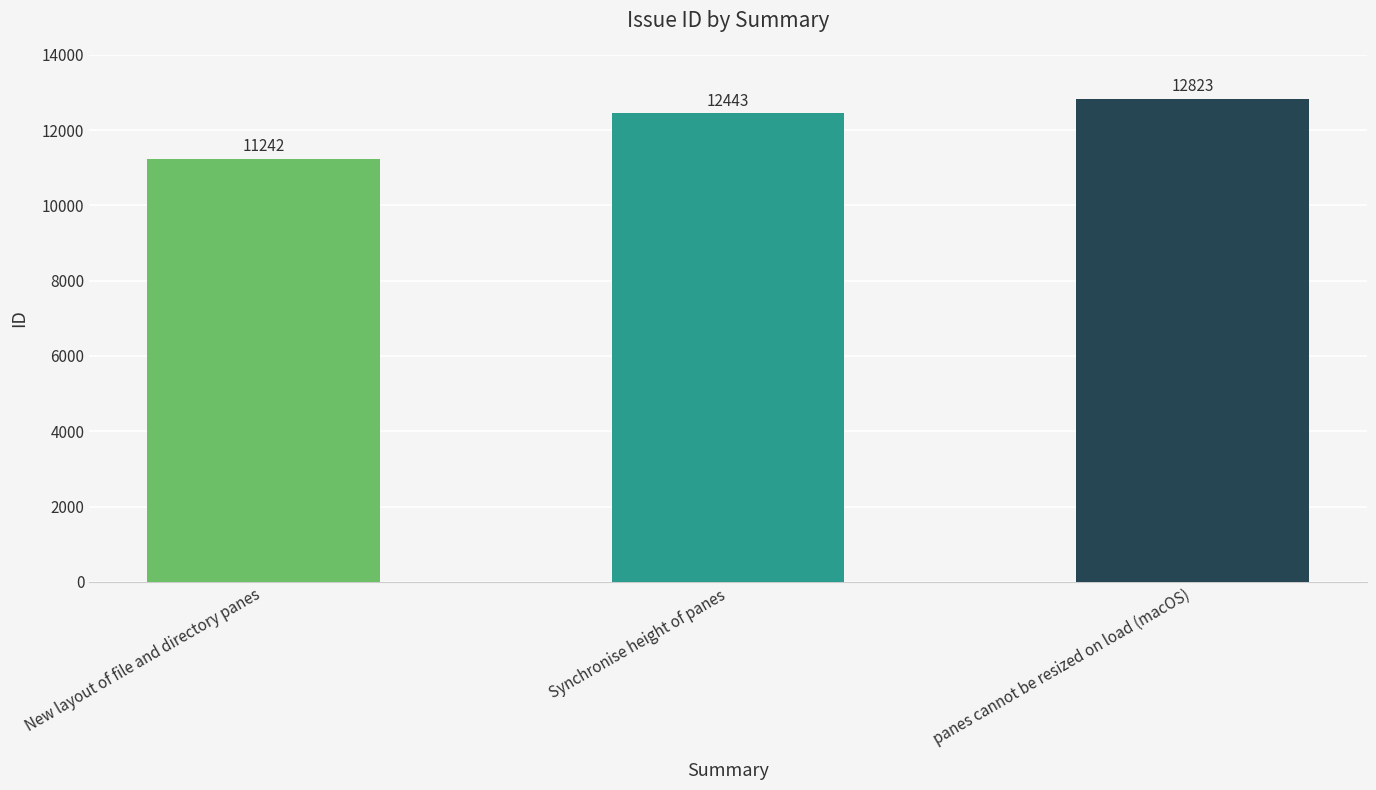

What is the sum of the values at panes cannot be resized on load (macOS) and New layout of file and directory panes?

24065